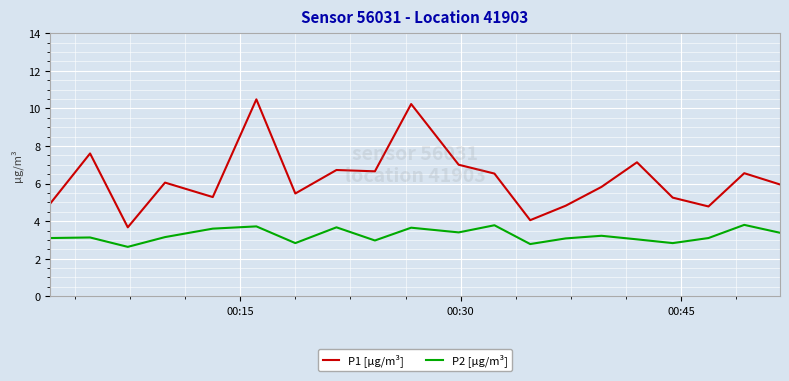

What is the difference between the maximum and minimum values in the P1 [µg/m³] series?

6.8